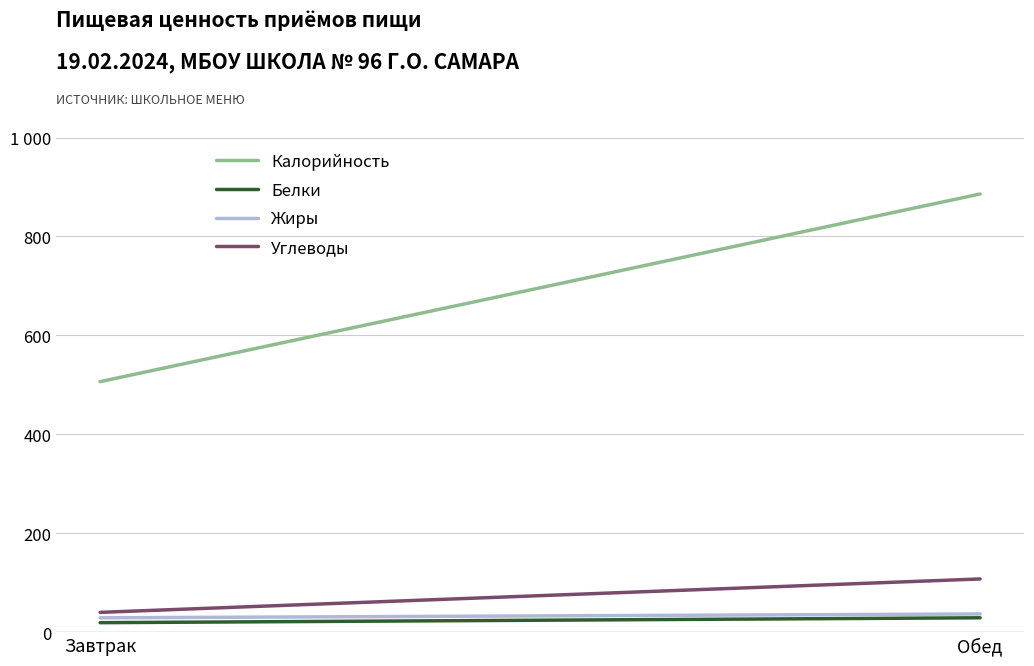

Is the value of Белки at Обед greater than the value of Углеводы at Обед?

No